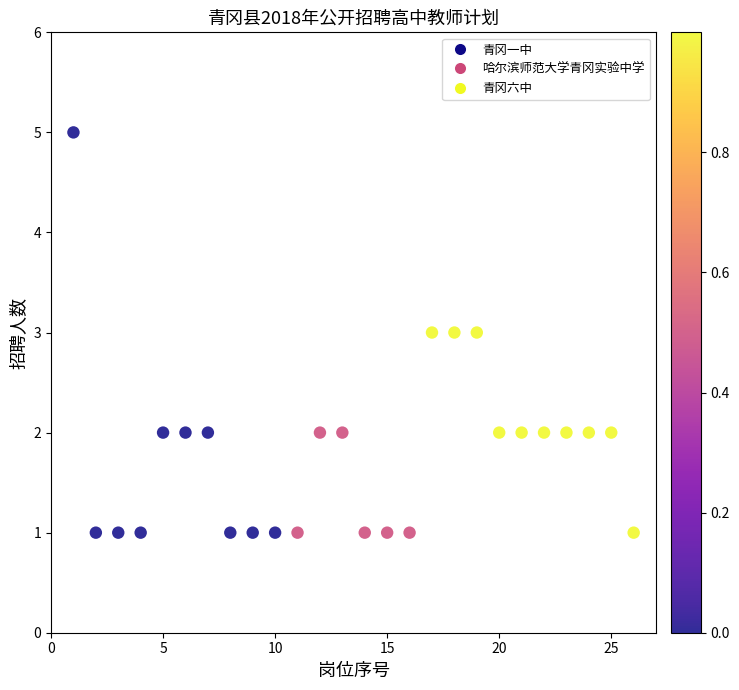

What is the range of Y values (max minus min)?

4